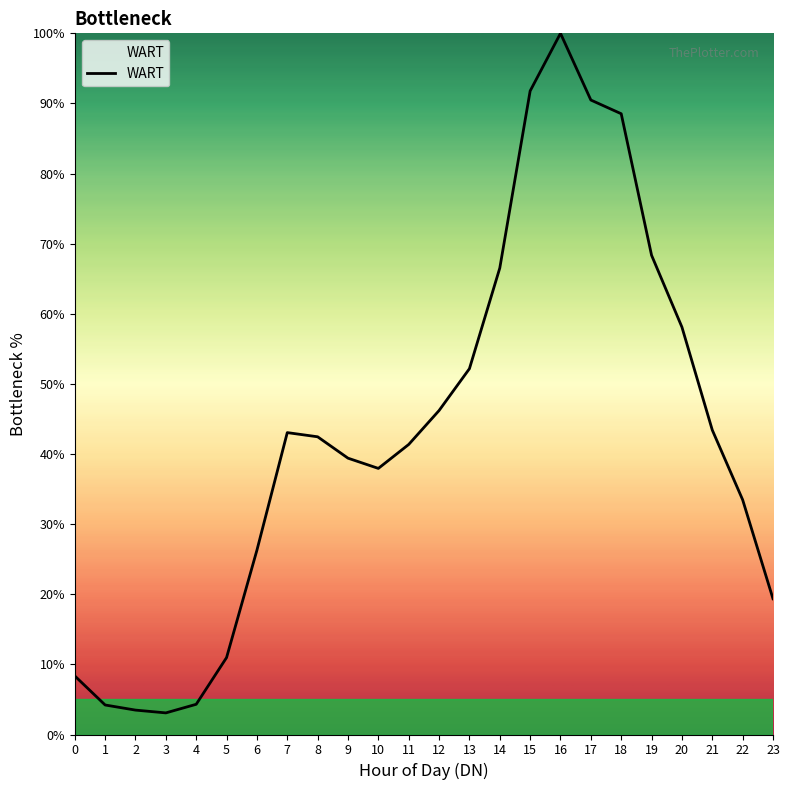

Approximately how many times larger is the value at 12 compared to 20?

0.8